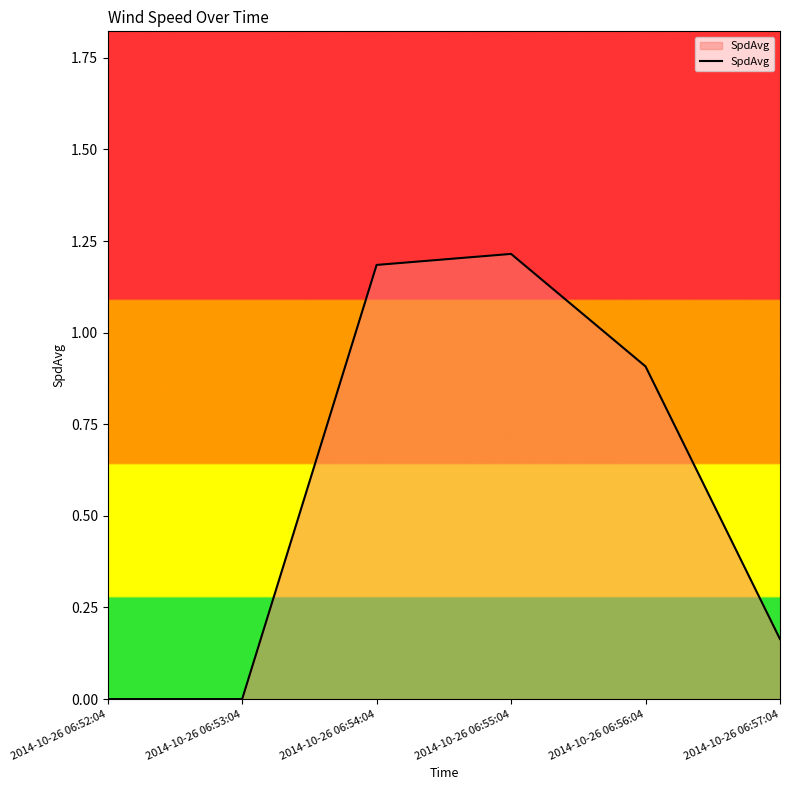

Does the chart display data point markers on the line(s)?

No